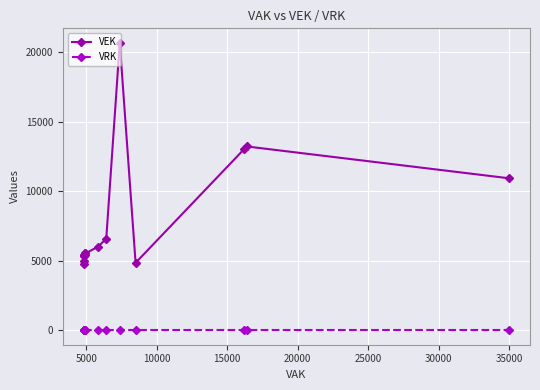

Which series has the largest total across all categories?

VEK